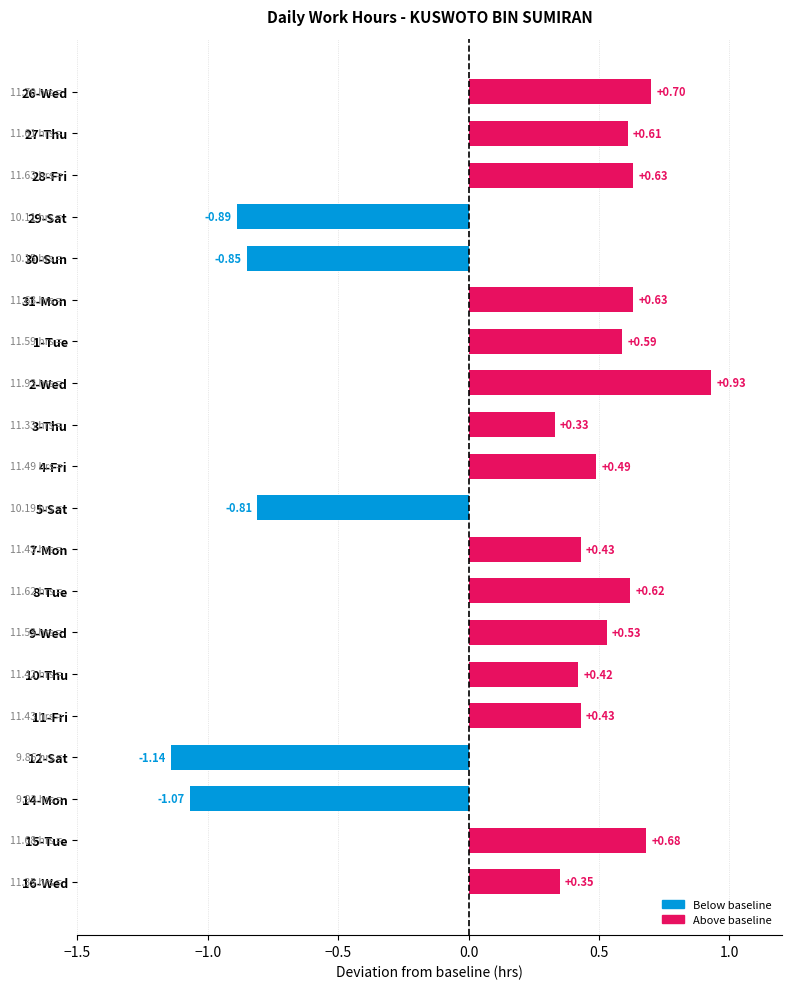

At which label is the value closest to 0?

3-Thu